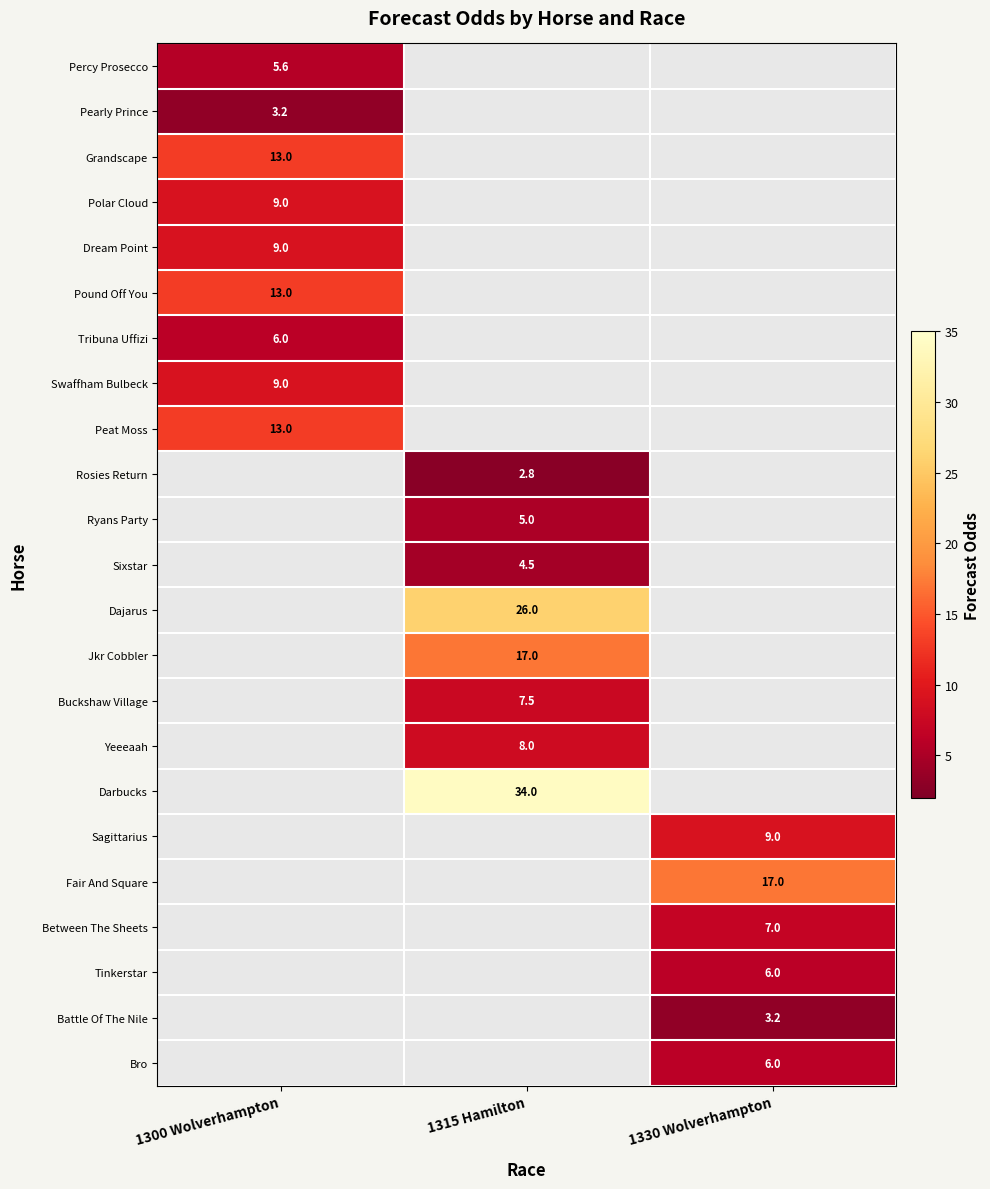

The value of Darbucks at 1315 Hamilton is 21.0. True or false?

False